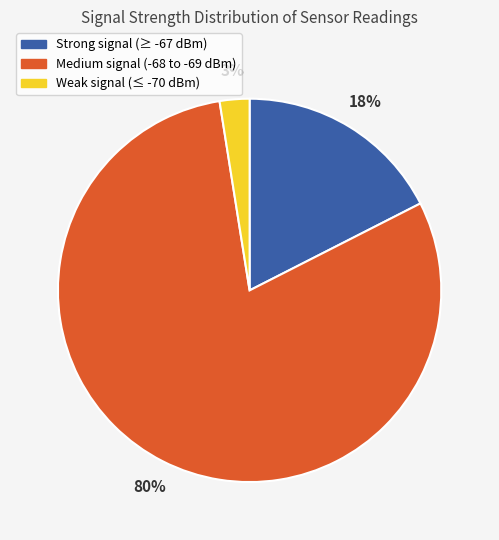

Does any single category account for the majority?

Yes